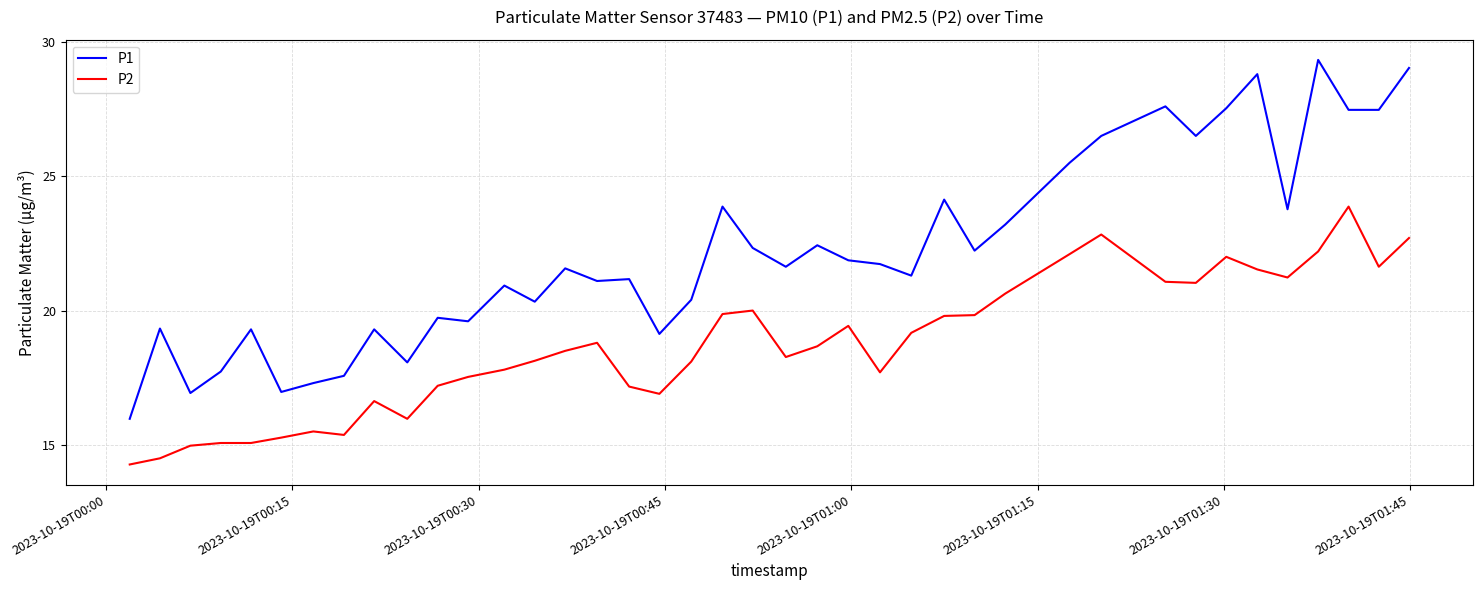

What is the difference between the maximum and minimum values in the P1 series?

13.4